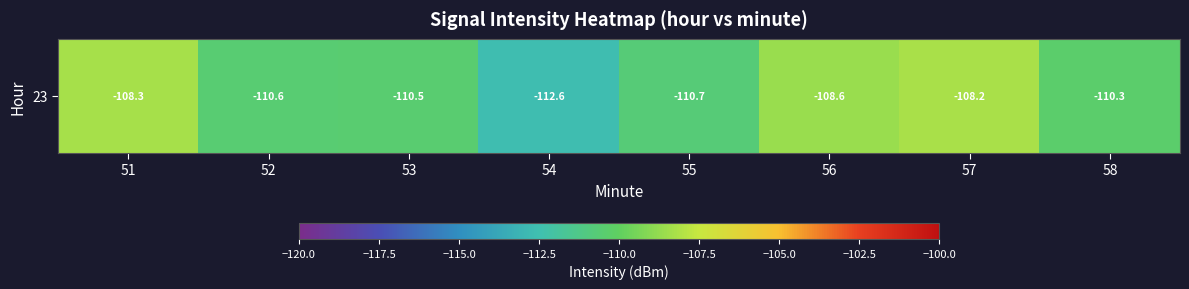

How many data points are less than -110?

5